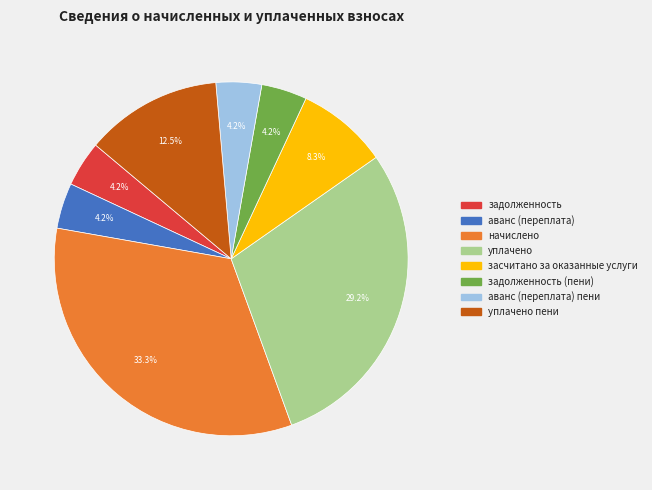

Is there any slice that represents more than half of the pie?

No